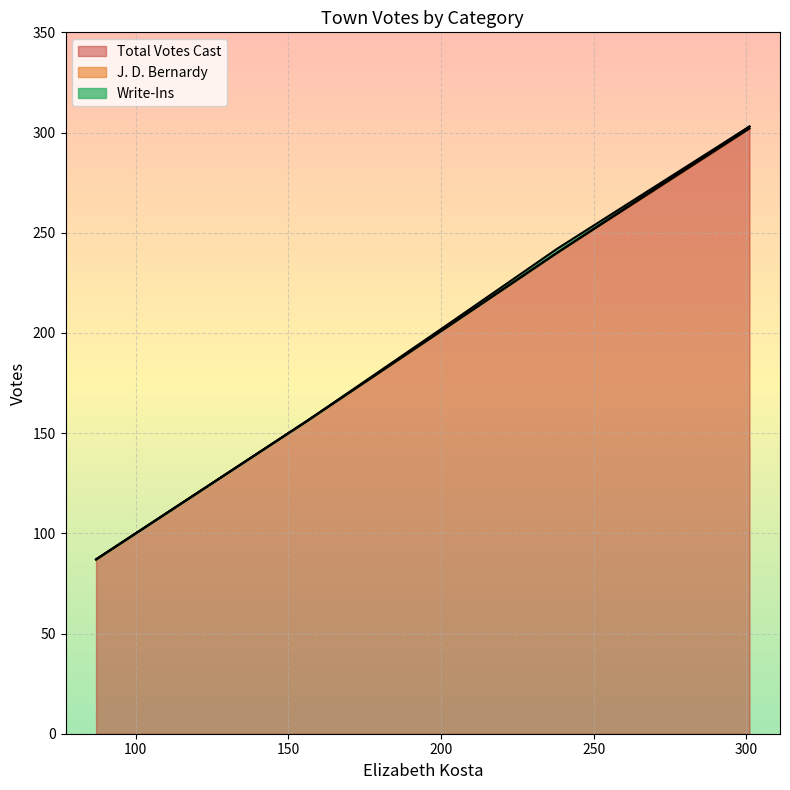

How many lines are shown in the chart?

3